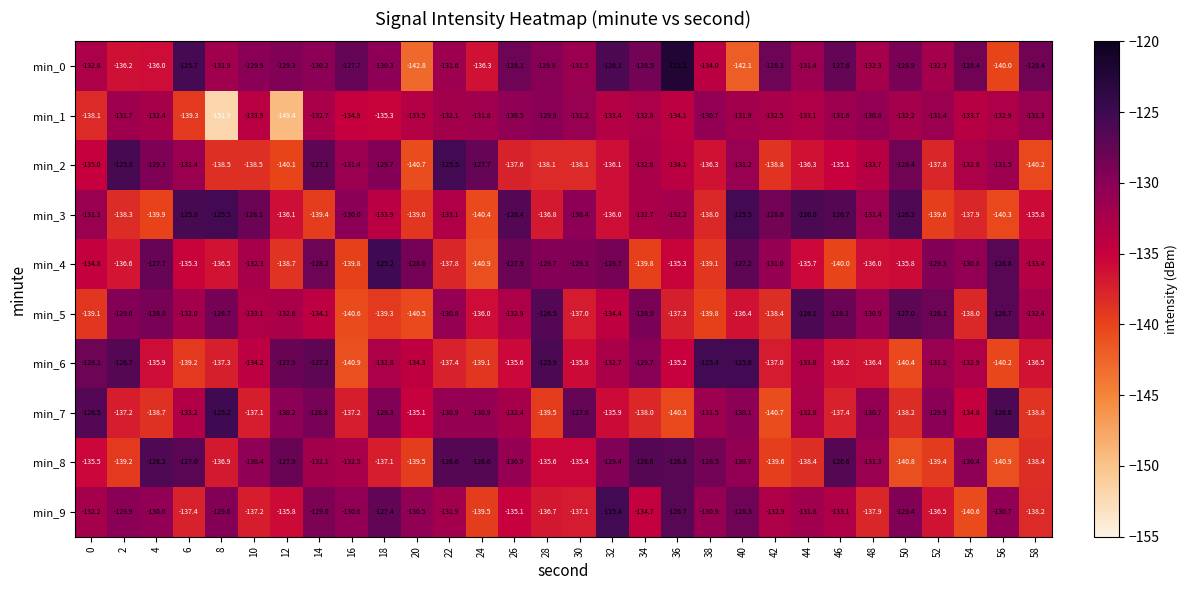

Is it true that min_6 equals -132.9 at 54?

True